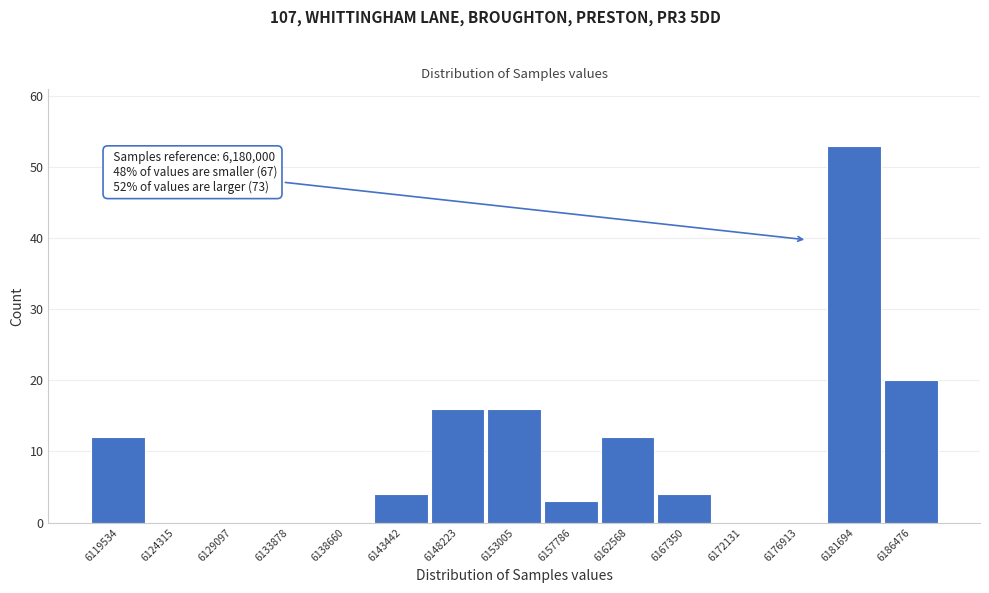

Reading left to right, what are all the values shown in this chart?

6119534=12	6124315=0	6129097=0	6133878=0	6138660=0	6143442=4	6148223=16	6153005=16	6157786=3	6162568=12	6167350=4	6172131=0	6176913=0	6181694=53	6186476=20